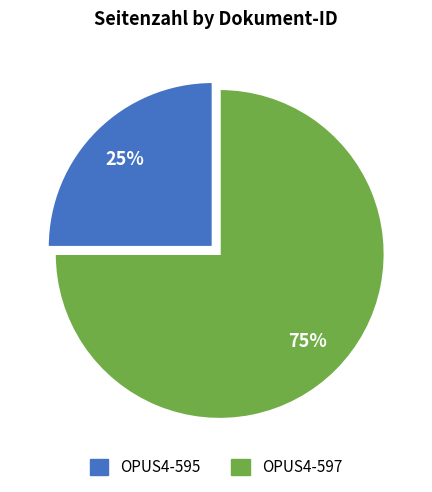

Rank the categories by value from lowest to highest.

OPUS4-595, OPUS4-597